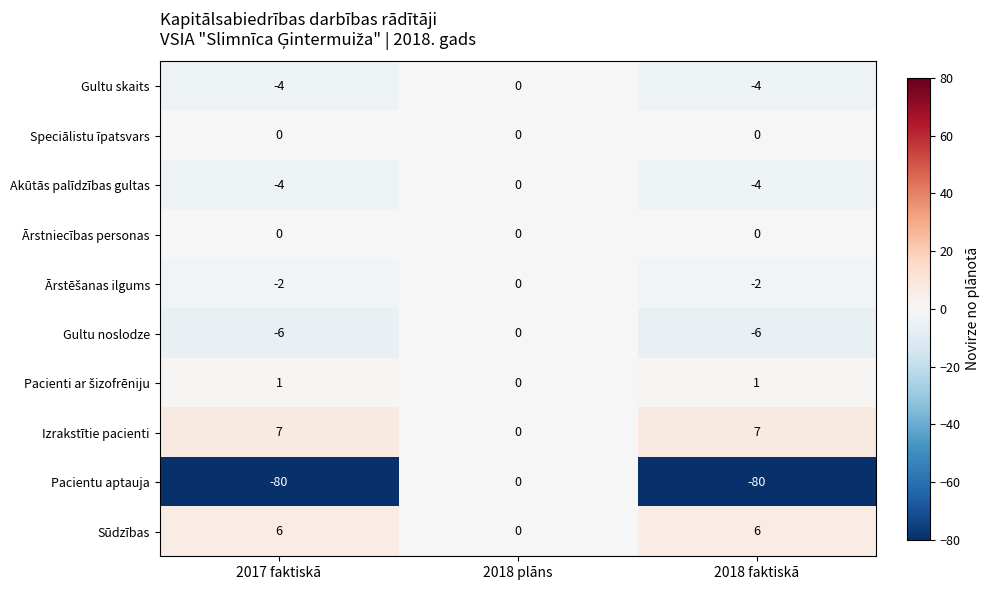

Which series has the largest total across all categories?

Izrakstītie pacienti